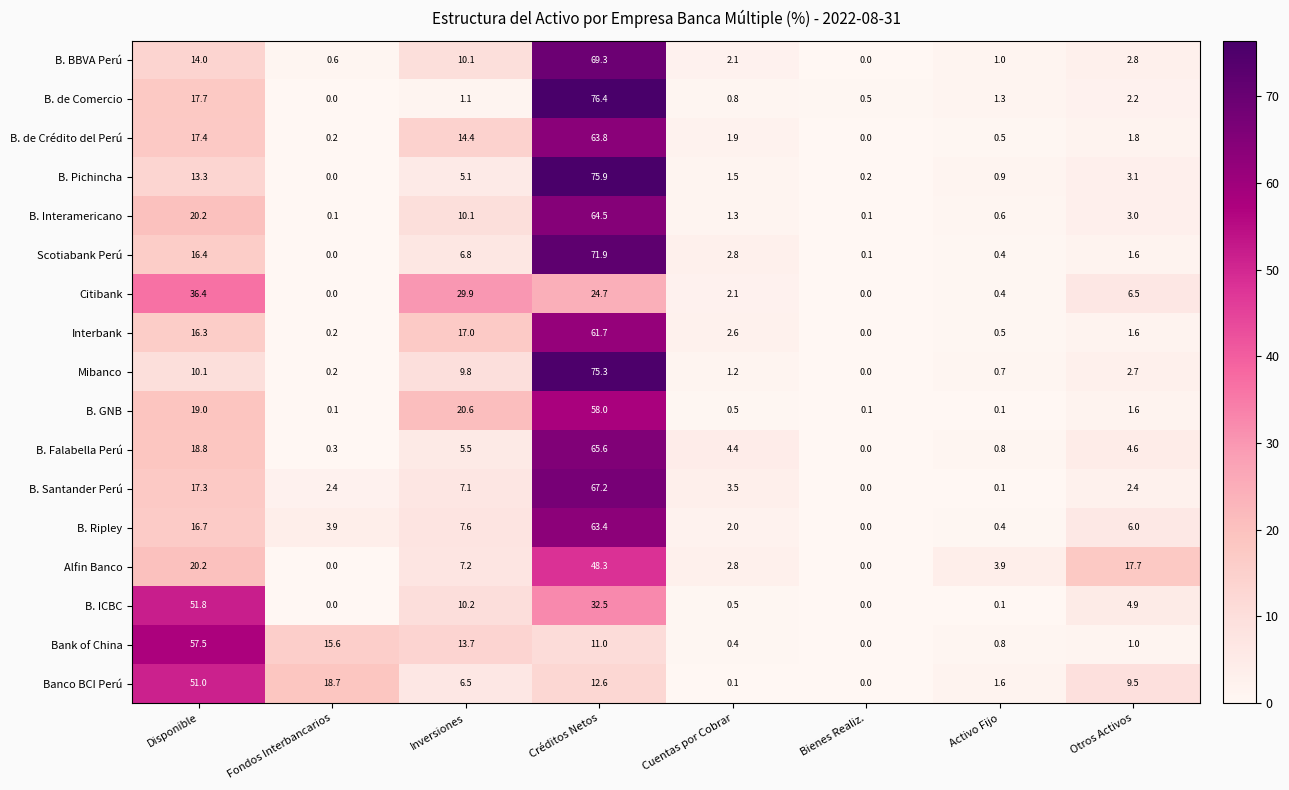

At how many categories does at least one series exceed 3?

7